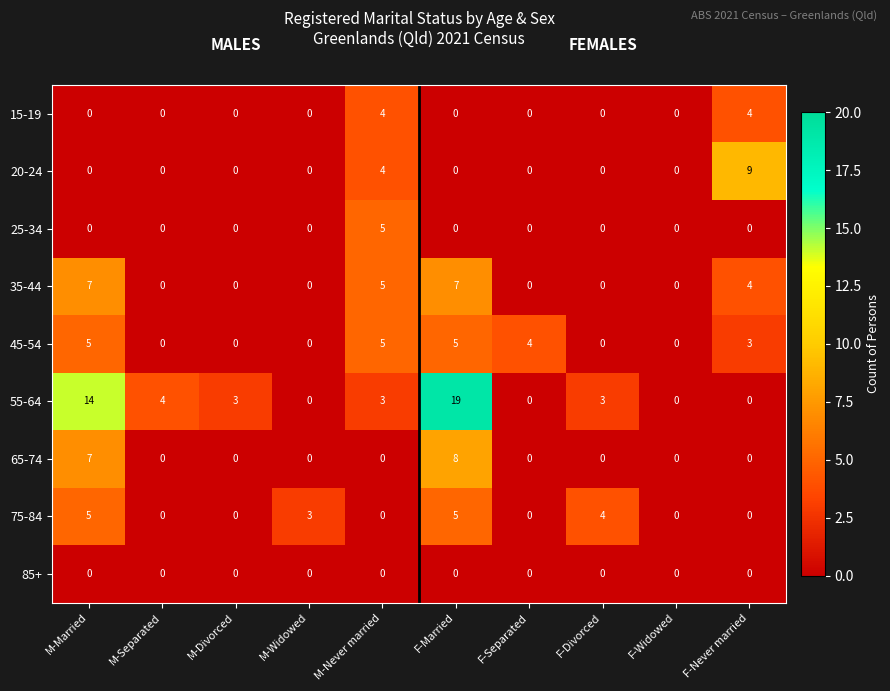

What is the sum of all 75-84 values?

17